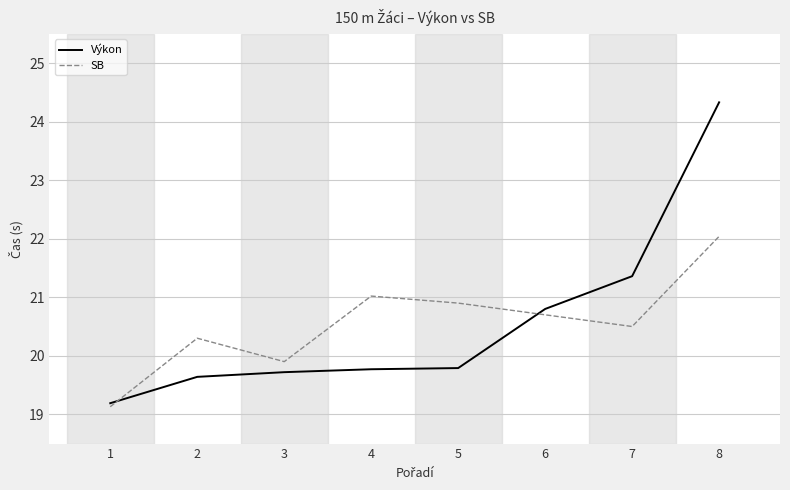

The Výkon series shows 20.8 at 6. True or false?

True